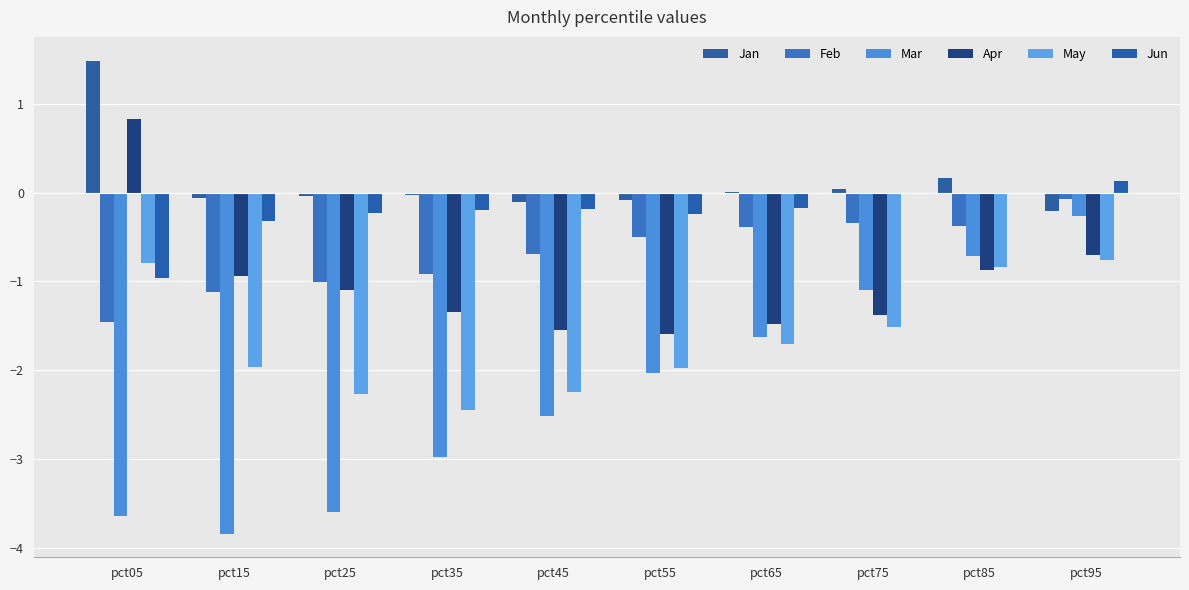

What is the sum of all Feb values?

-6.9